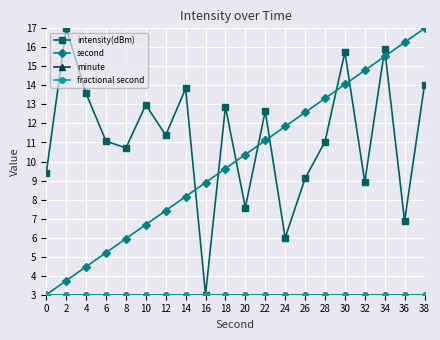

At which category is the sum across all series the highest?

34